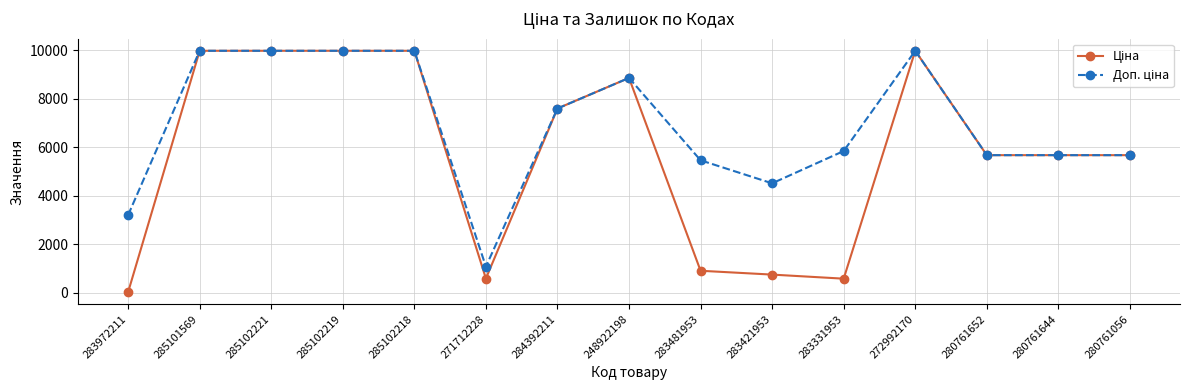

Which category has the lowest value across all series?

283972211